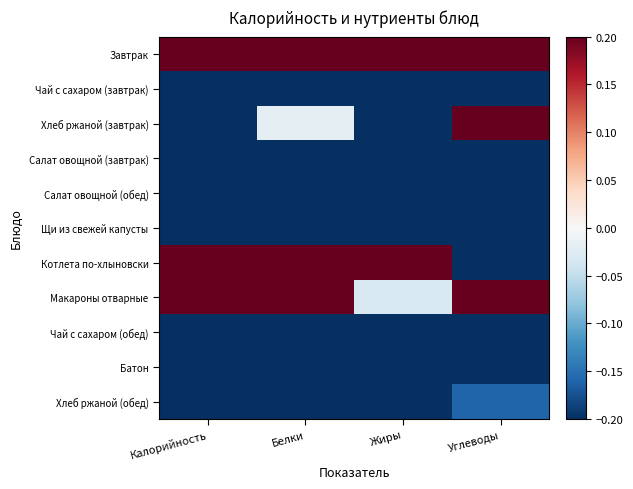

Reading right to left, transcribe all the data shown in this chart.

Завтрак: Углеводы=0.2	Жиры=0.2	Белки=0.2	Калорийность=0.2
Чай с сахаром (завтрак): Углеводы=-0.2	Жиры=-0.2	Белки=-0.2	Калорийность=-0.2
Хлеб ржаной (завтрак): Углеводы=0.2	Жиры=-0.2	Белки=-0.0	Калорийность=-0.2
Салат овощной (завтрак): Углеводы=-0.2	Жиры=-0.2	Белки=-0.2	Калорийность=-0.2
Салат овощной (обед): Углеводы=-0.2	Жиры=-0.2	Белки=-0.2	Калорийность=-0.2
Щи из свежей капусты: Углеводы=-0.2	Жиры=-0.2	Белки=-0.2	Калорийность=-0.2
Котлета по-хлыновски: Углеводы=-0.2	Жиры=0.2	Белки=0.2	Калорийность=0.2
Макароны отварные: Углеводы=0.2	Жиры=-0.0	Белки=0.2	Калорийность=0.2
Чай с сахаром (обед): Углеводы=-0.2	Жиры=-0.2	Белки=-0.2	Калорийность=-0.2
Батон: Углеводы=-0.2	Жиры=-0.2	Белки=-0.2	Калорийность=-0.2
Хлеб ржаной (обед): Углеводы=-0.2	Жиры=-0.2	Белки=-0.2	Калорийность=-0.2